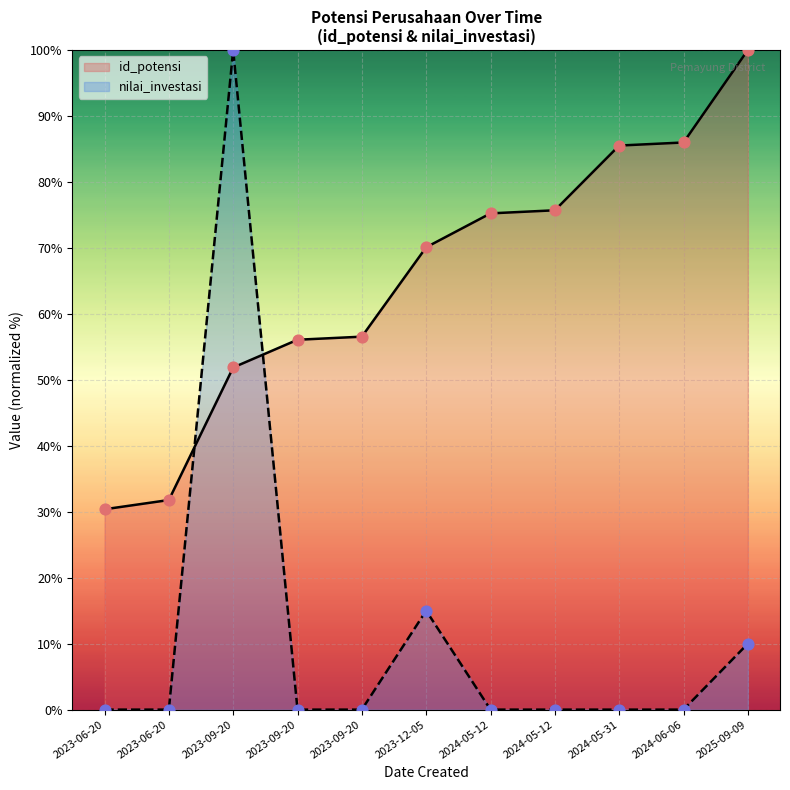

Which series has the largest total across all categories?

id_potensi